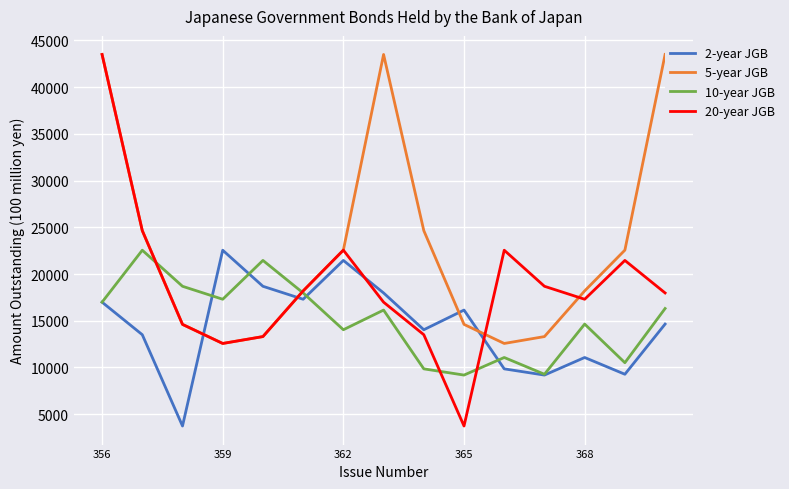

How many lines are shown in the chart?

4